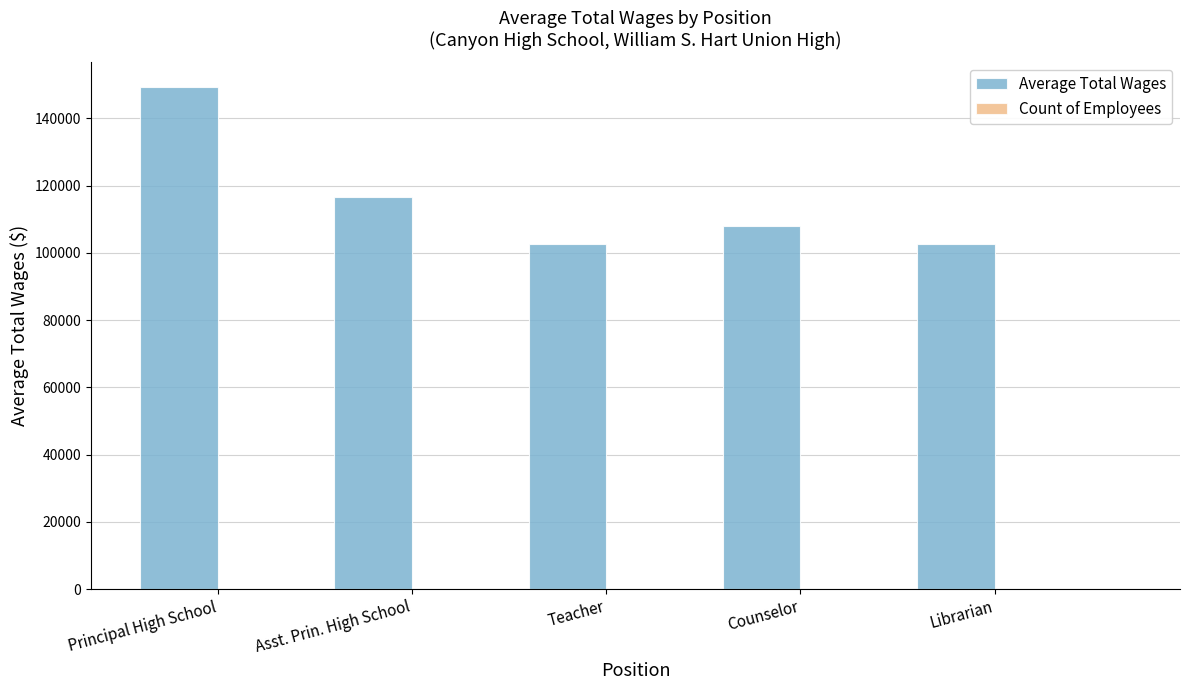

Which category has the highest value across all series?

Principal High School